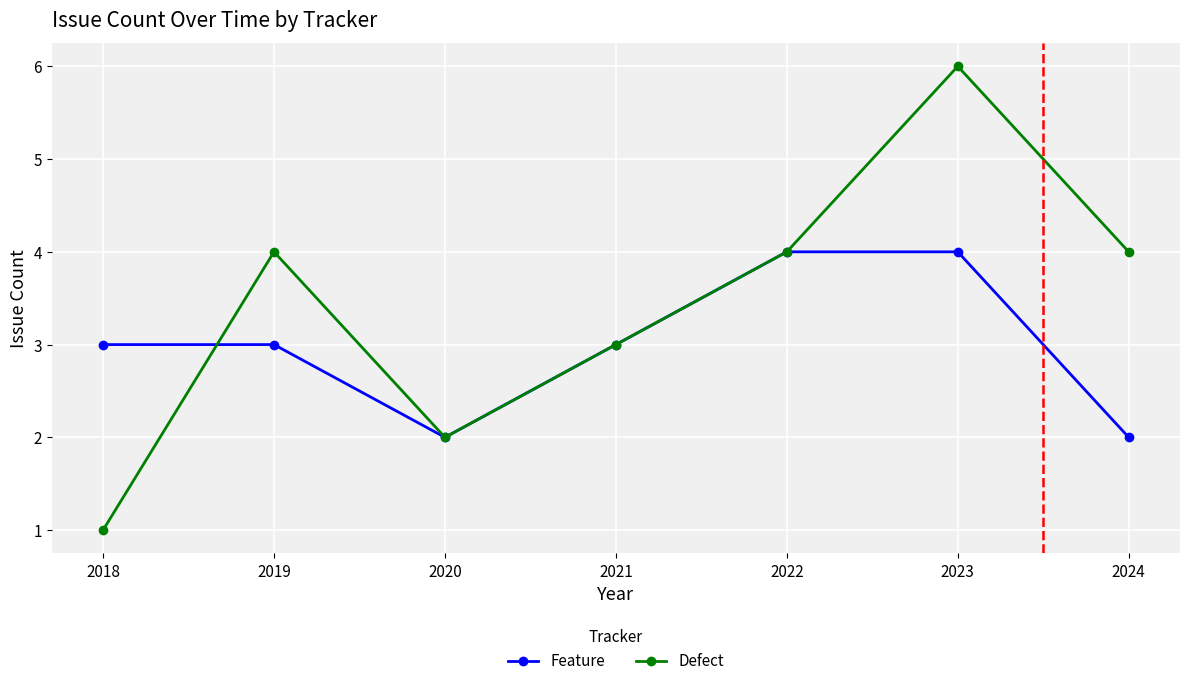

Does the chart have visible grid lines?

Yes